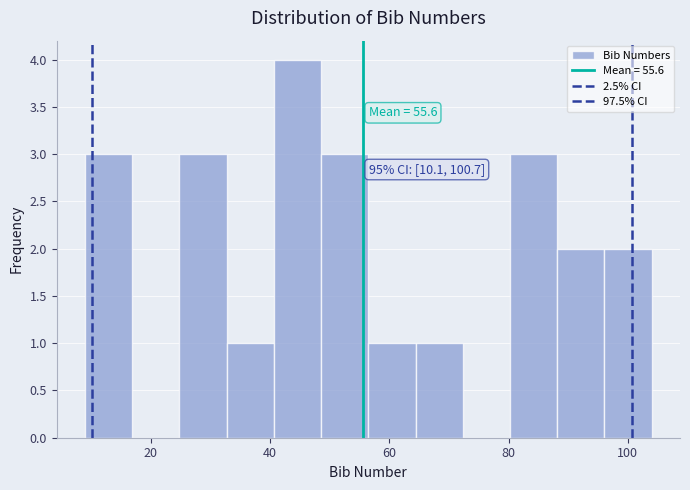

Read against the x-axis, roughly where is the centre of the tallest bar?

44